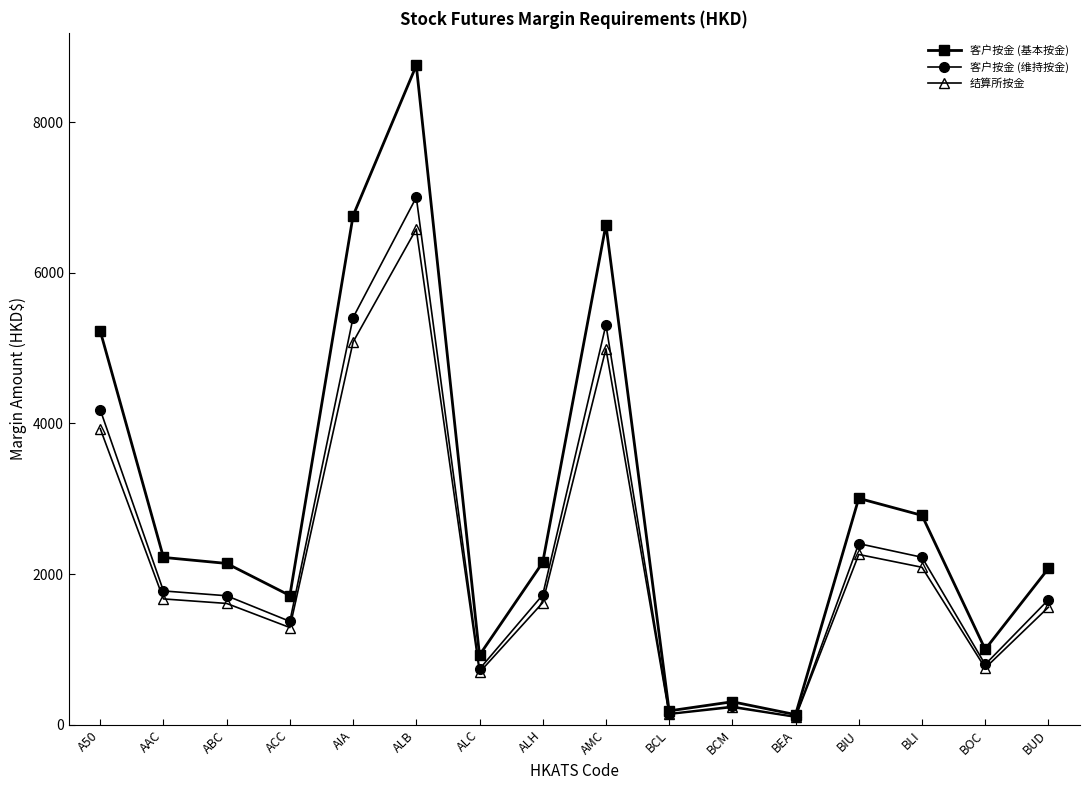

Does the chart have visible grid lines?

No